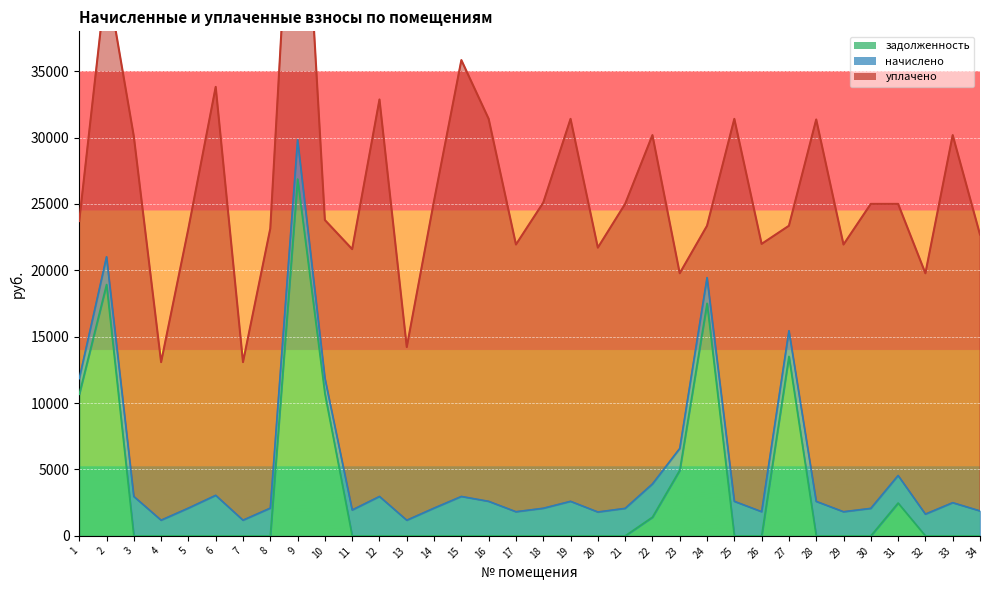

Is it true that начислено equals 2499.9 at 33?

True